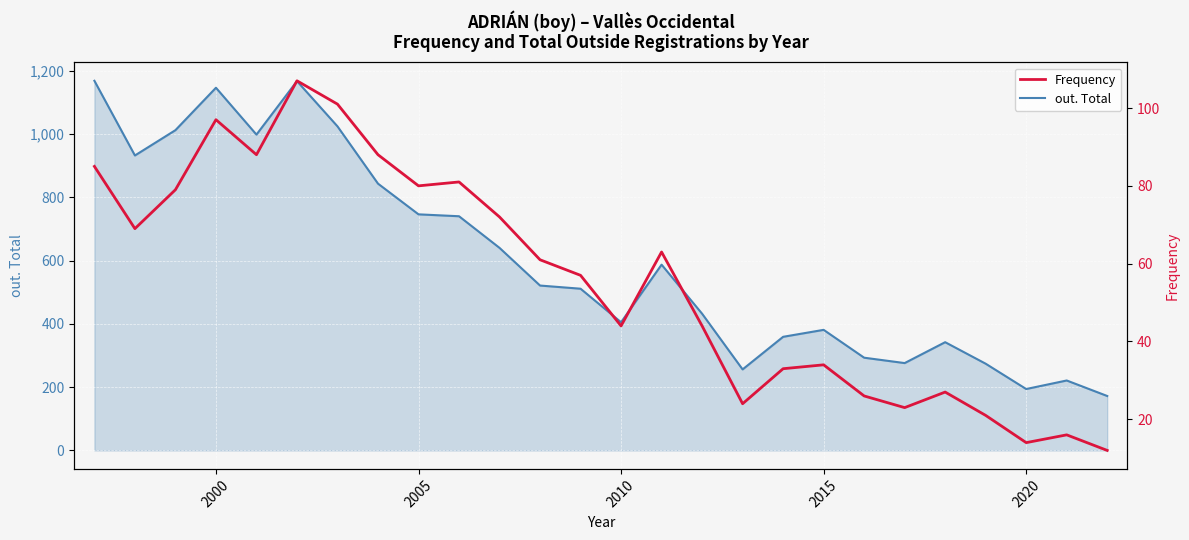

Reading right to left, extract all data points from this chart.

out. Total: 172	221	194	274	342	276	293	381	359	256	432	587	405	511	521	640	740	746	843	1024	1167	998	1146	1012	932	1168
Frequency: 12	16	14	21	27	23	26	34	33	24	44	63	44	57	61	72	81	80	88	101	107	88	97	79	69	85